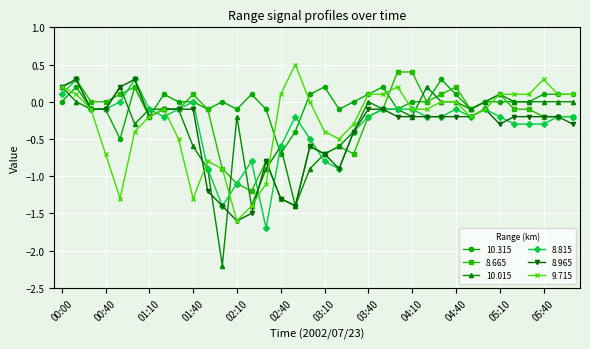

True or false: 10.315 has more than 1 interior local peaks.

True